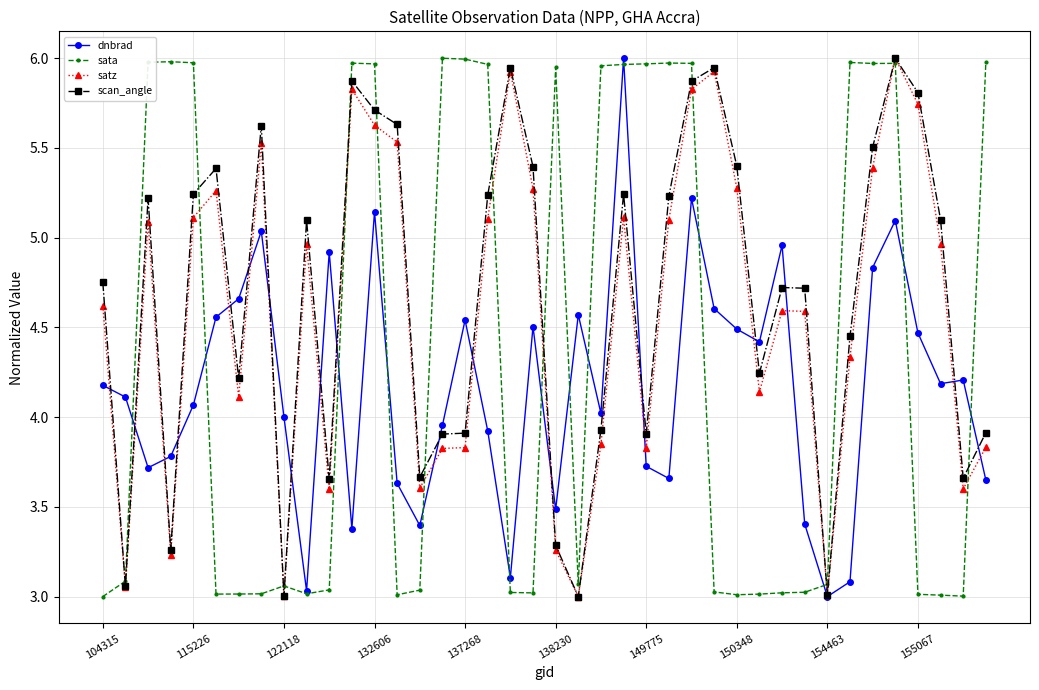

True or false: dnbrad has more than 0 interior local peaks.

True